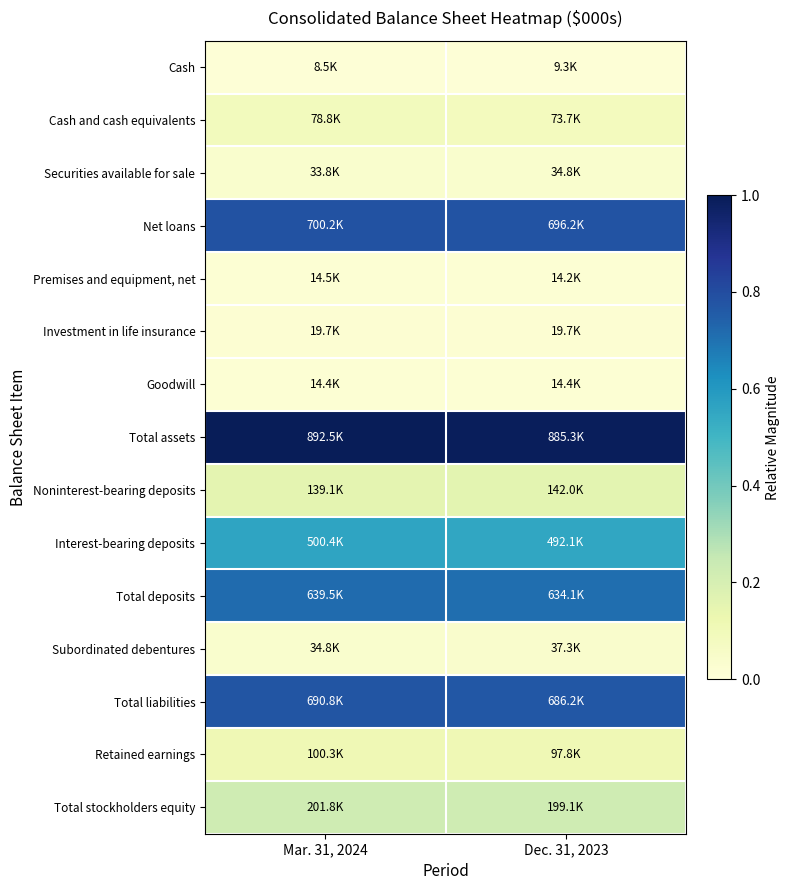

Which series has the largest total across all categories?

Total assets